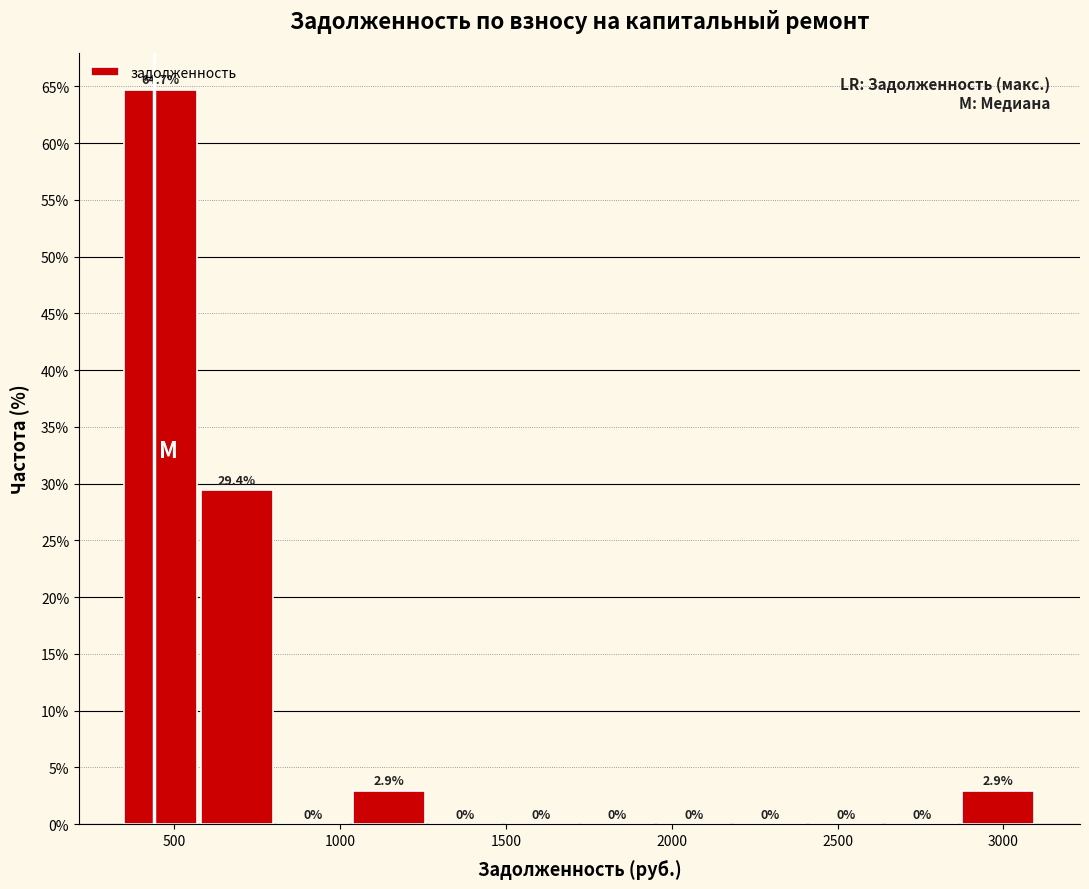

Reading left to right, list every bar in this chart as the range it spans on the x-axis followed by its height. The bar edges are not printed on the chart, so give them approximately, as read against the axis.

350 to 600: 64.7
600 to 800: 29.4
800 to 1050: 0.0
1050 to 1250: 2.9
1250 to 1500: 0.0
1500 to 1750: 0.0
1750 to 1950: 0.0
1950 to 2200: 0.0
2200 to 2400: 0.0
2400 to 2650: 0.0
2650 to 2900: 0.0
2900 to 3100: 2.9